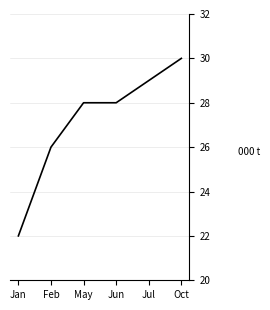

Is it true that the value at Feb is 26?

True